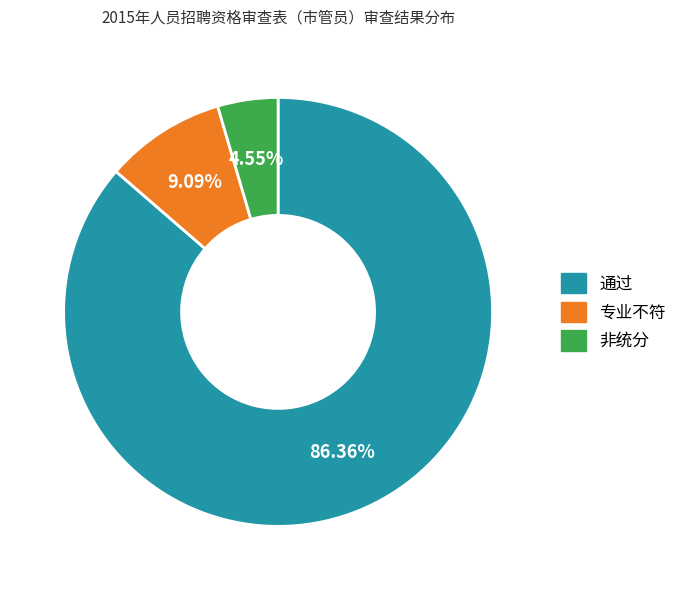

What is the total percentage of 通过 and 专业不符?

95.5%